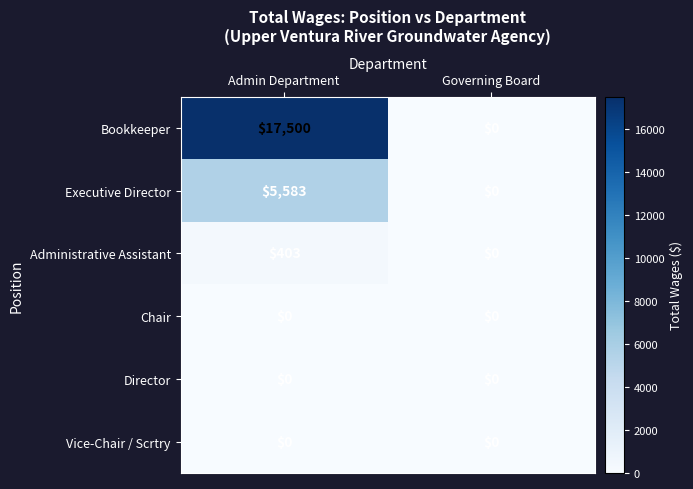

What is the approximate value of Bookkeeper at Admin Department, to the nearest 10?

17500